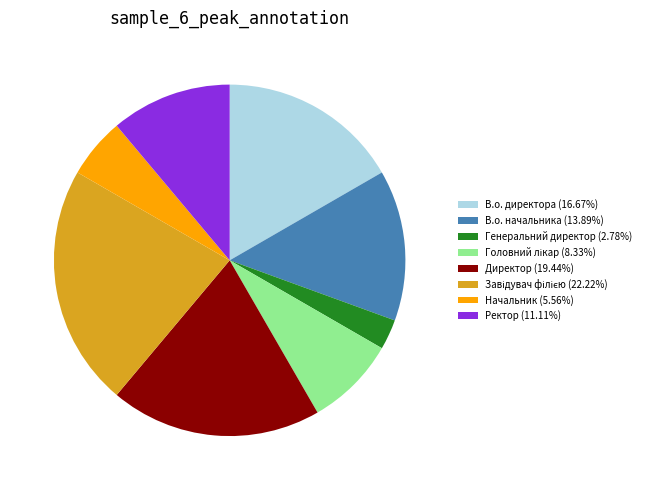

Does В.о. начальника (13.89%) account for over 50% of the chart?

No